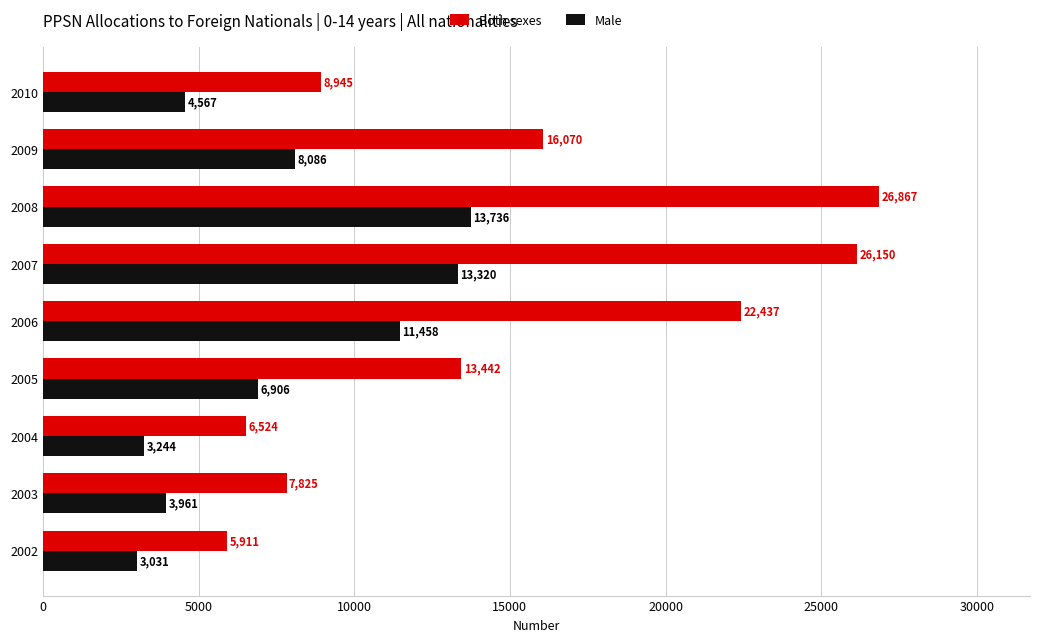

What is the spread (max minus min) of values at 2003?

3864